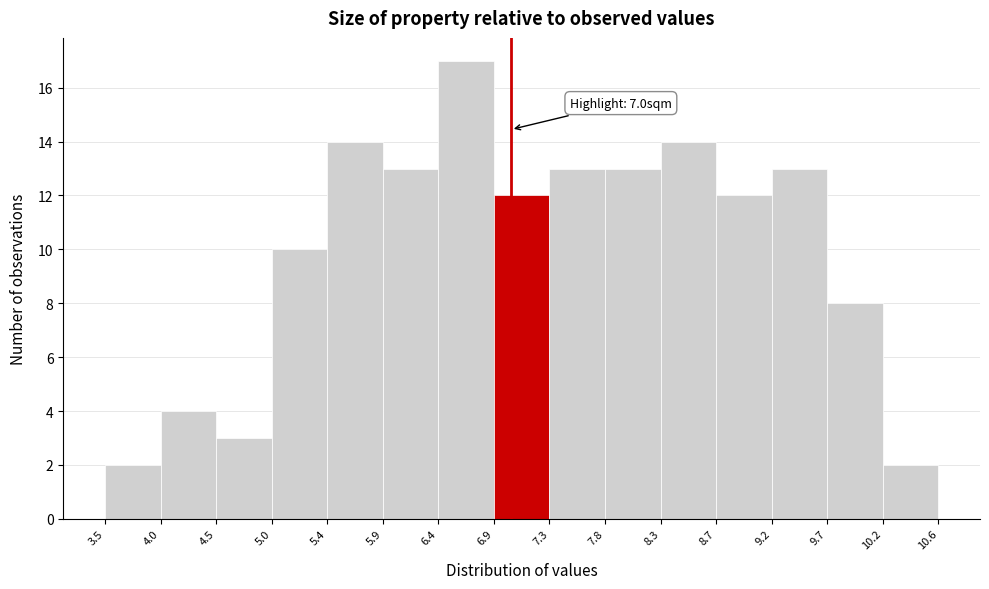

Over which range of the x-axis is the bar tallest?

6.4 to 6.9